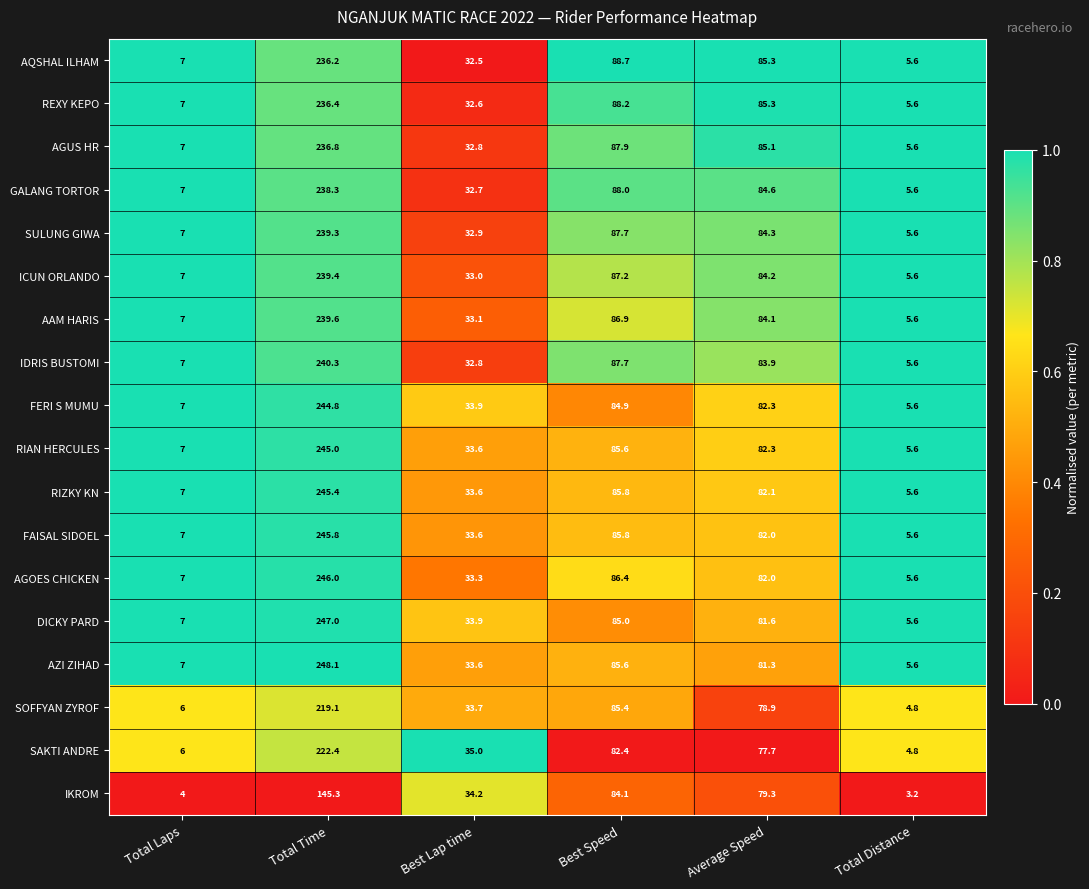

What is the sum of all IKROM values?

350.1